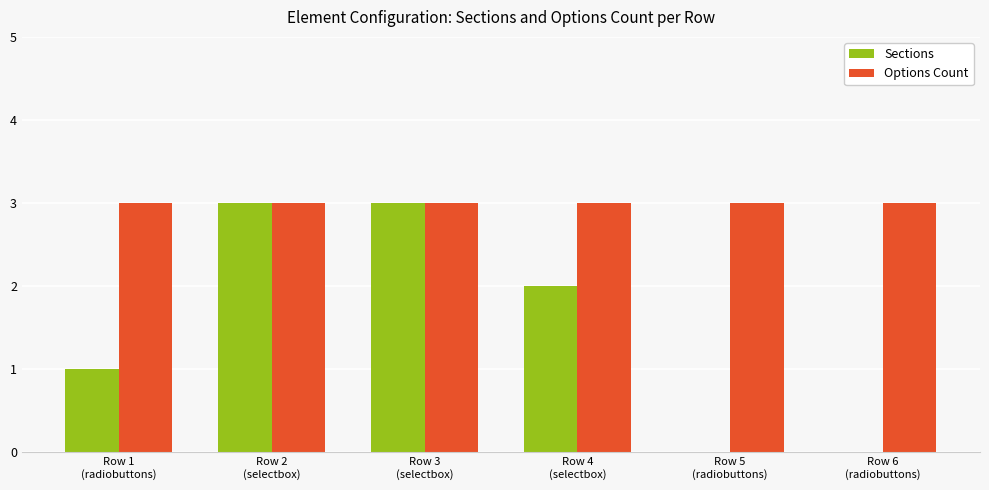

Are the bars horizontal?

No